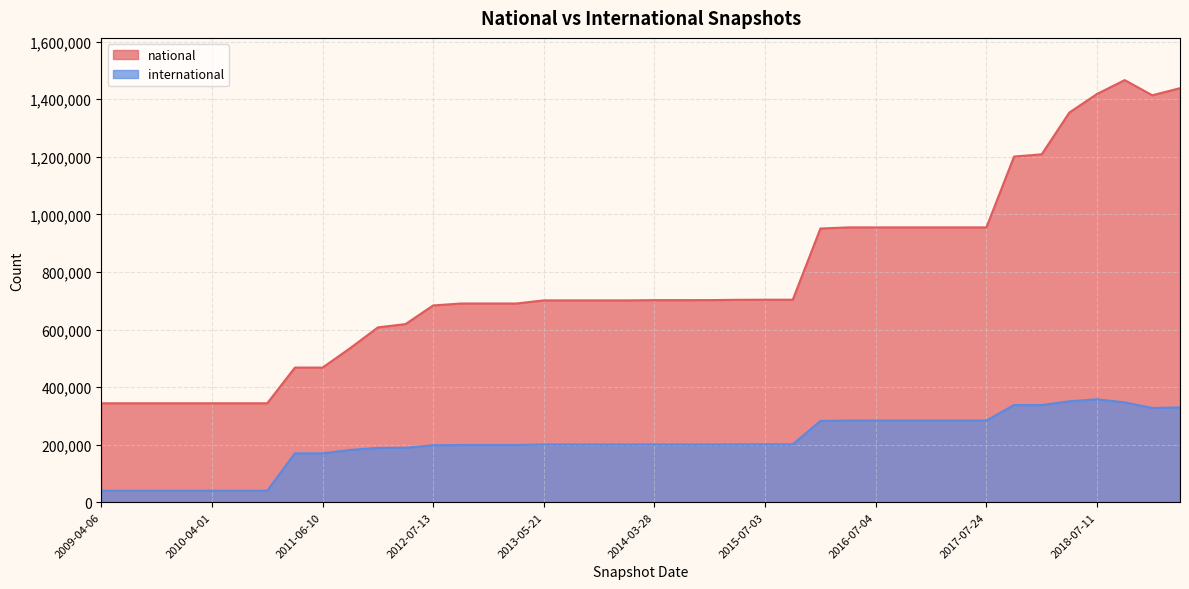

Which series changed the most between 2018-04-09 and 2018-07-11?

national